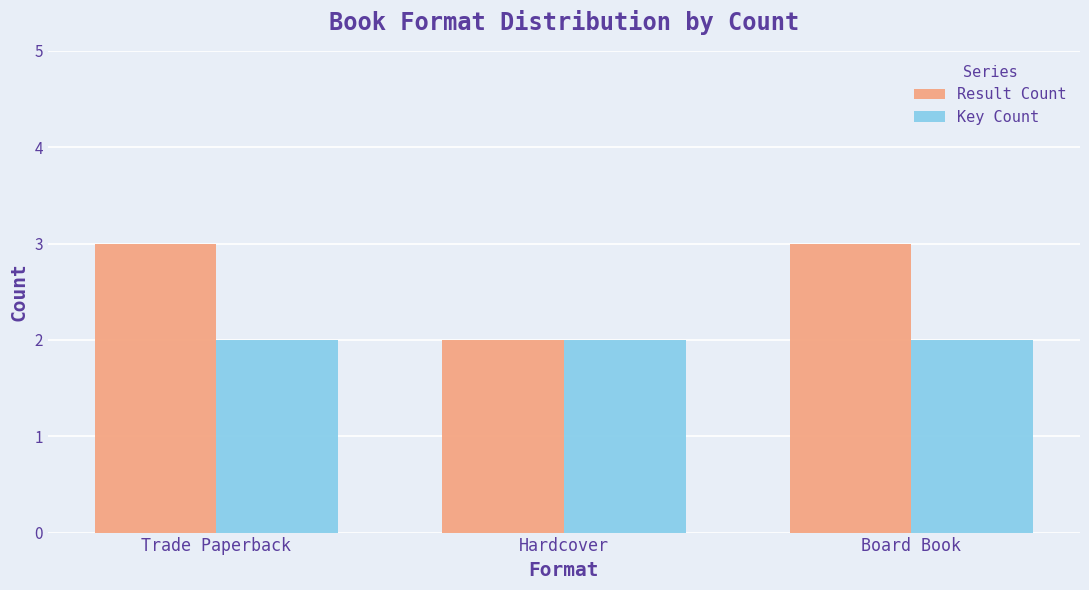

The value of Key Count at Hardcover is 3. True or false?

False